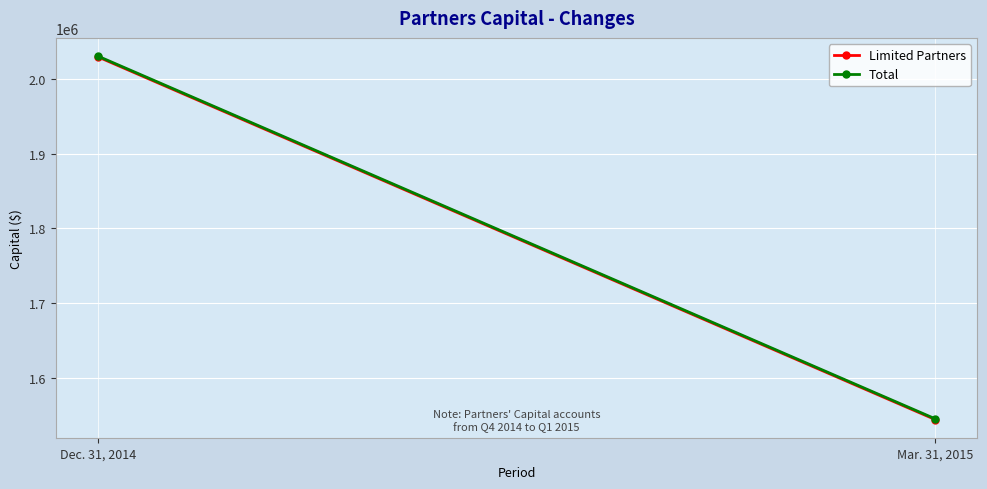

Reading left to right, list all the values displayed in this chart.

Limited Partners: 2029420	1544579
Total: 2030420	1545579